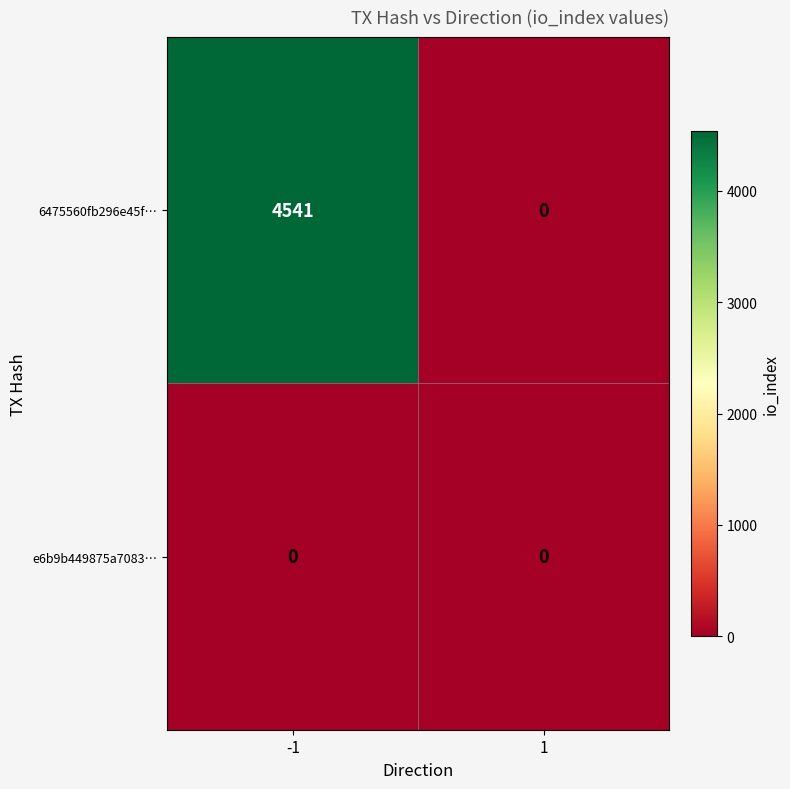

At how many categories does at least one series exceed 2569?

1